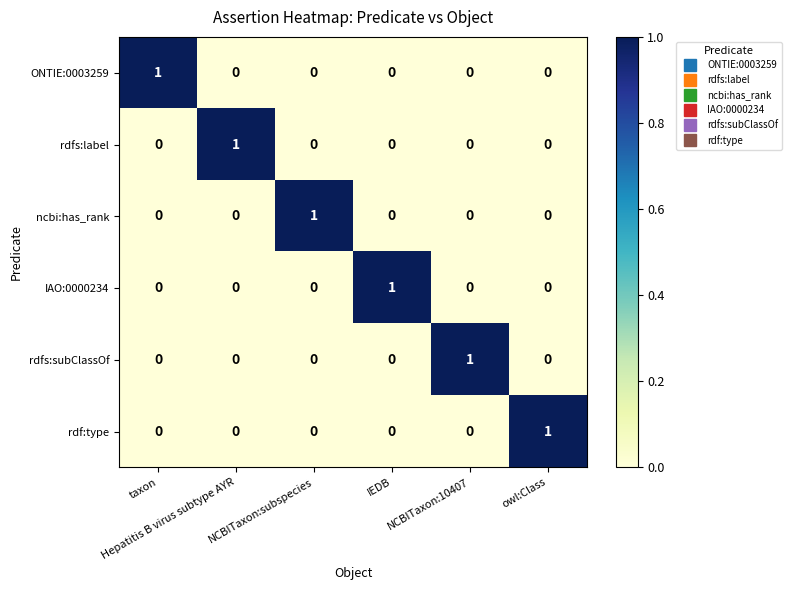

Count the rdf:type values in the range 0 to 1.

6